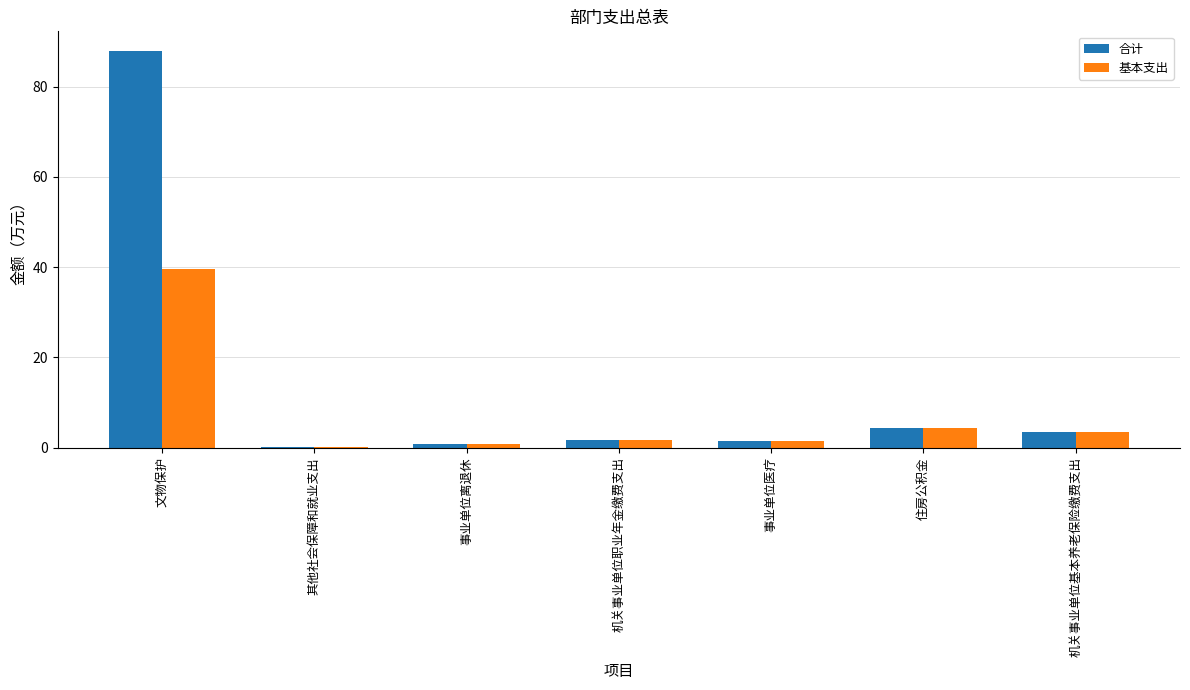

How many groups of bars are there?

7